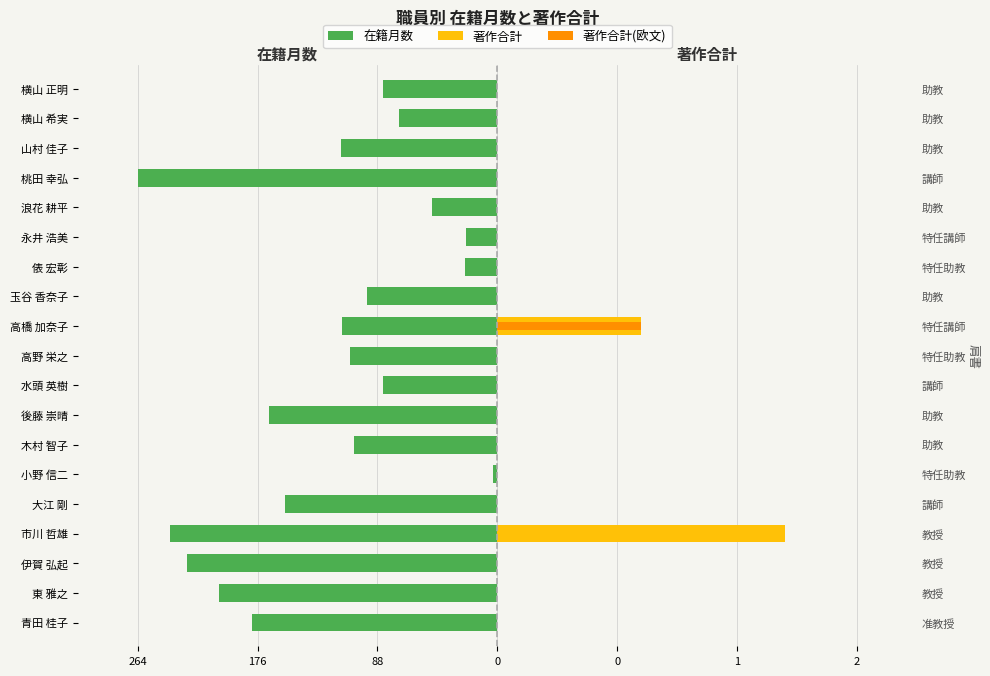

What are all the series names shown in the legend?

在籍月数, 著作合計, 著作合計(欧文)